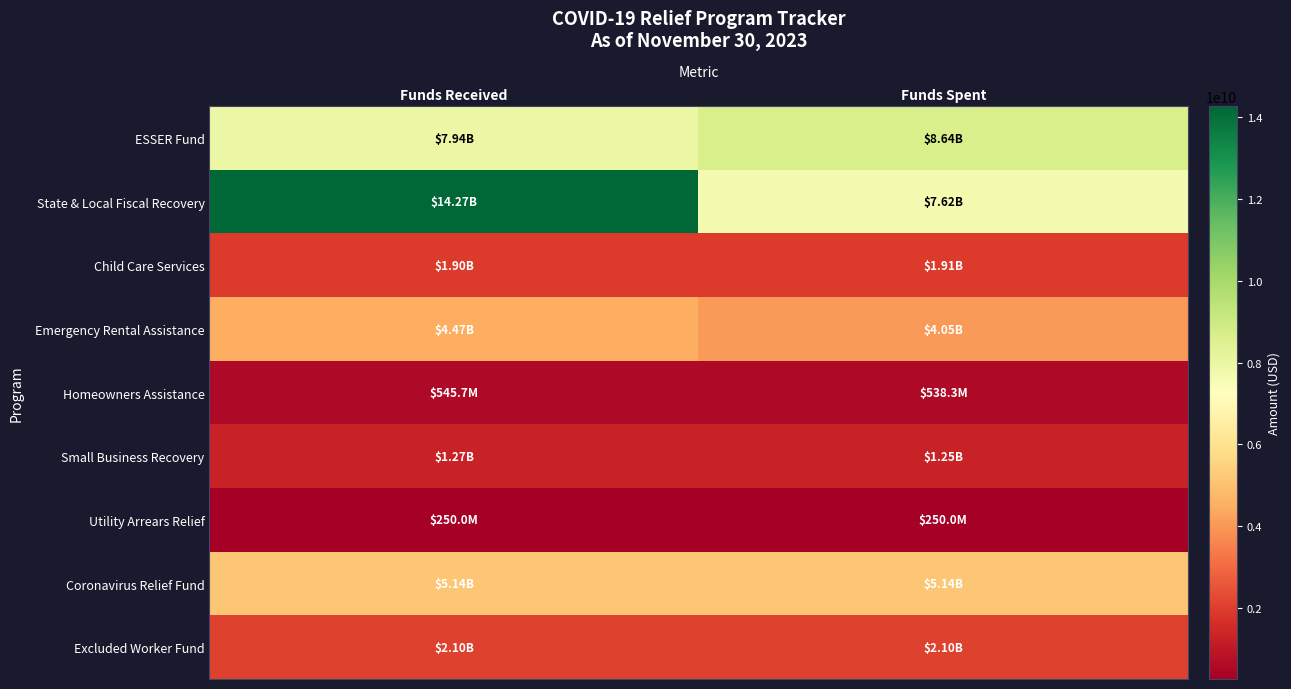

What is the spread (max minus min) of values at Funds Spent?

8394732032.7